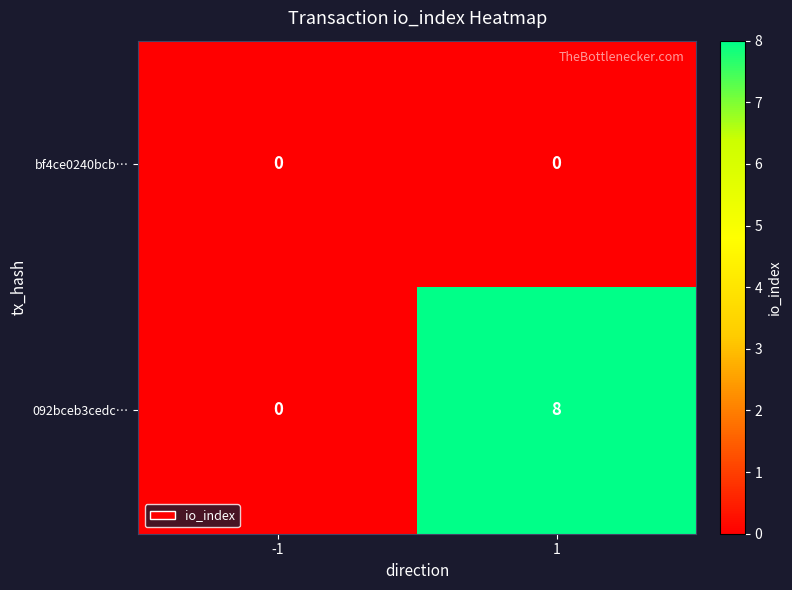

Reading left to right, list all the values displayed in this chart.

bf4ce0240bcb…: 0	0
092bceb3cedc…: 0	8